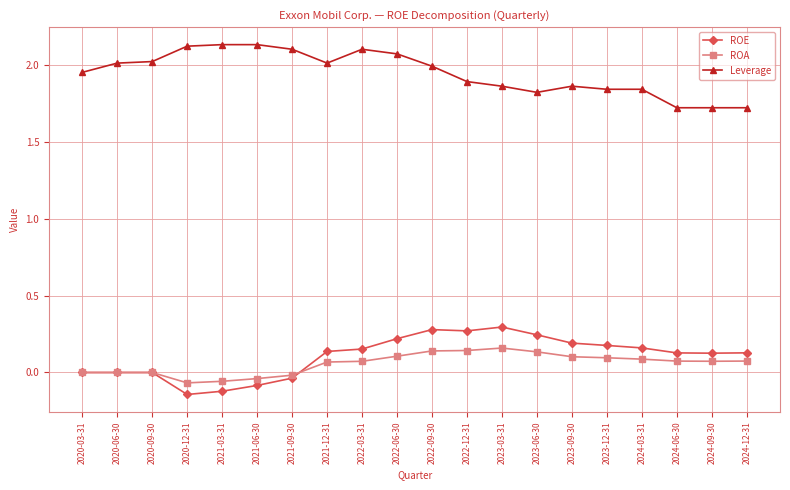

What is the lowest value of the Leverage series?

1.7